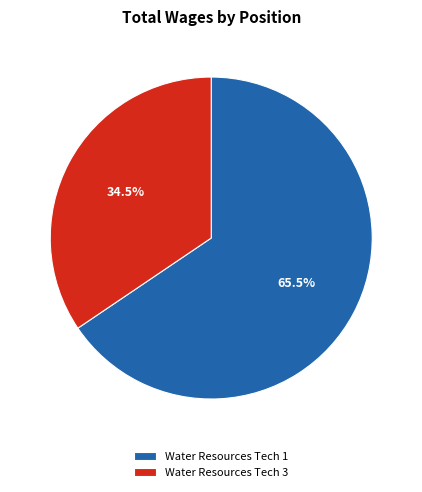

What is the largest slice in the pie chart?

Water Resources Tech 1